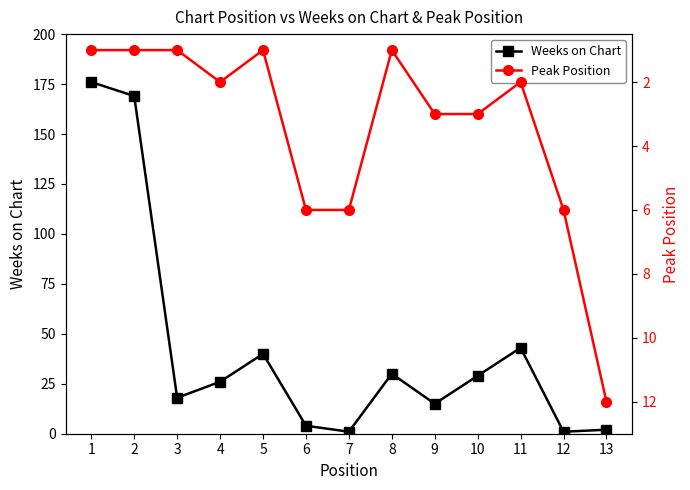

What is the value of the Weeks on Chart point at the 13th from the left?

2